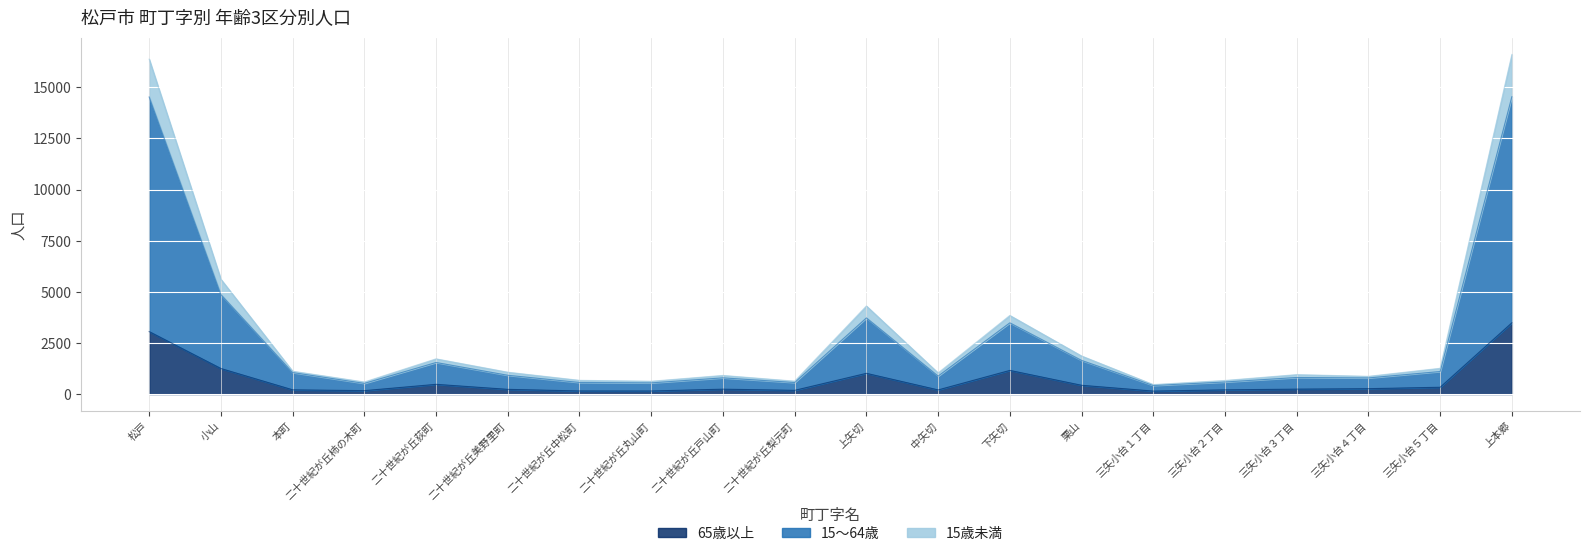

Where is 65歳以上 nearest to the value 1814?

小山